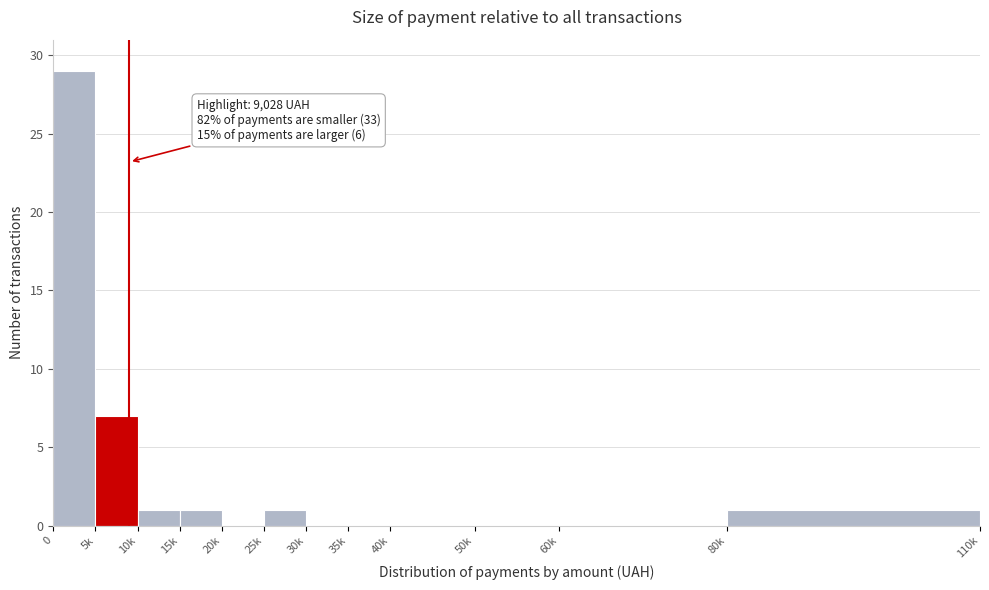

Reading left to right, list all the values displayed in this chart.

0=29	5k=7	10k=1	15k=1	20k=0	25k=1	30k=0	35k=0	40k=0	50k=0	60k=0	80k=1